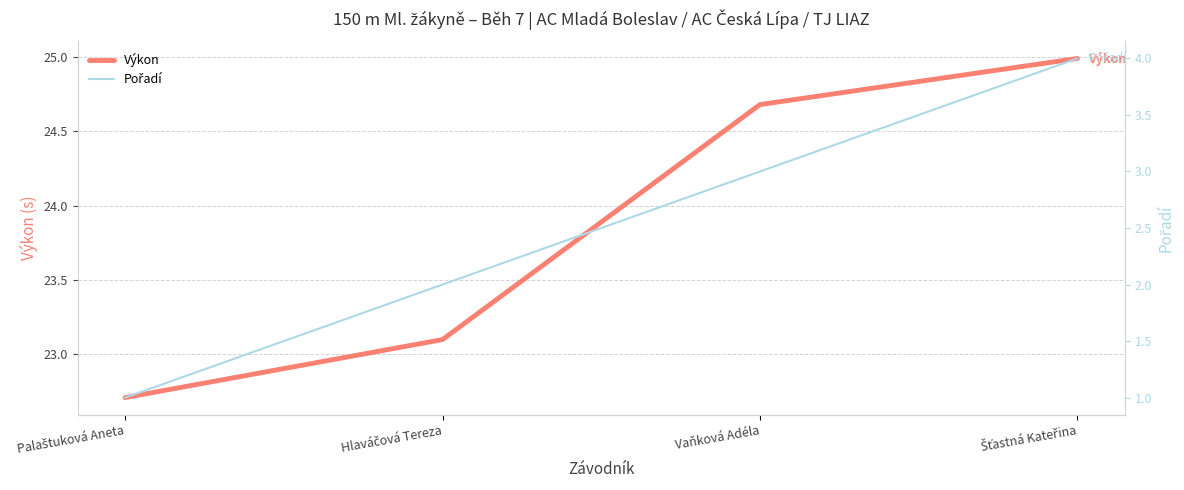

What is the spread (max minus min) of values at Palaštuková Aneta?

21.7